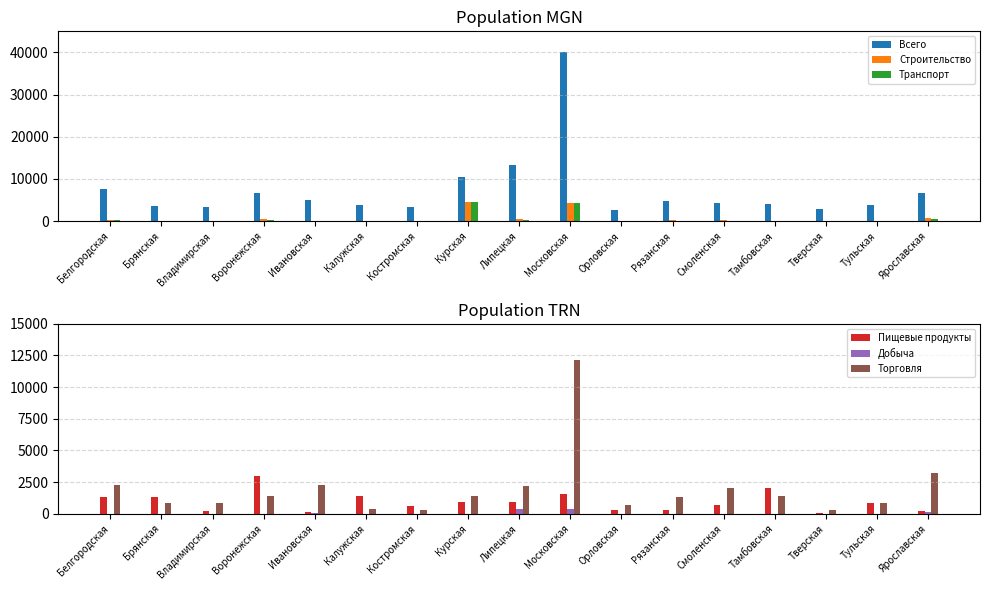

What are all the series names shown in the legend?

Всего, Строительство, Транспорт, Пищевые продукты, Добыча, Торговля